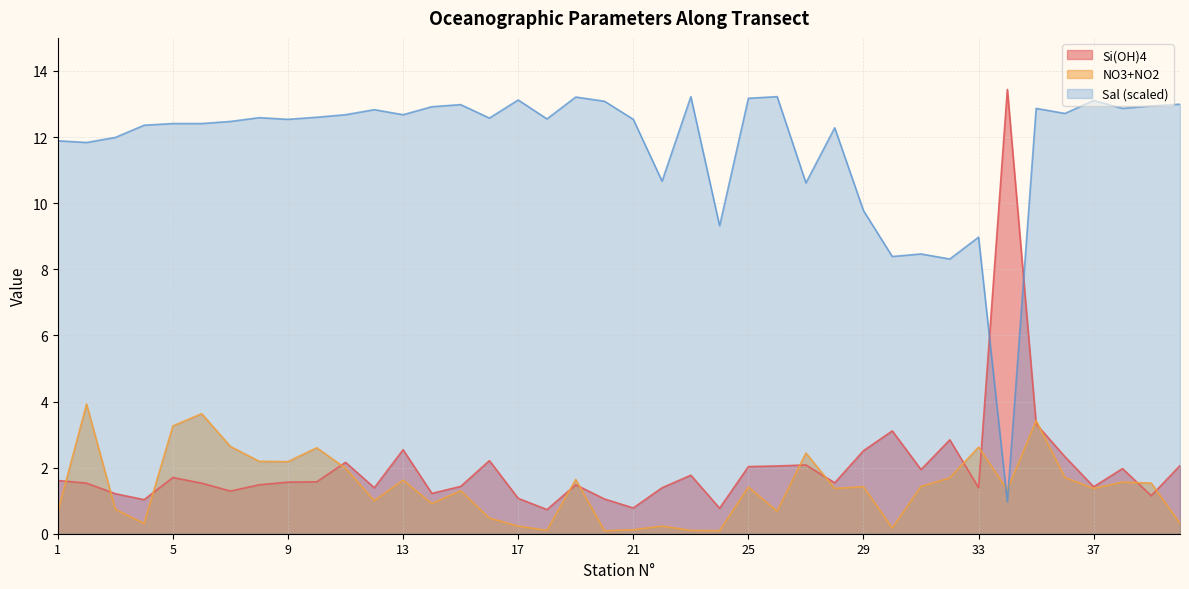

What is the value of the NO3+NO2 point at the 20th from the left?

0.1